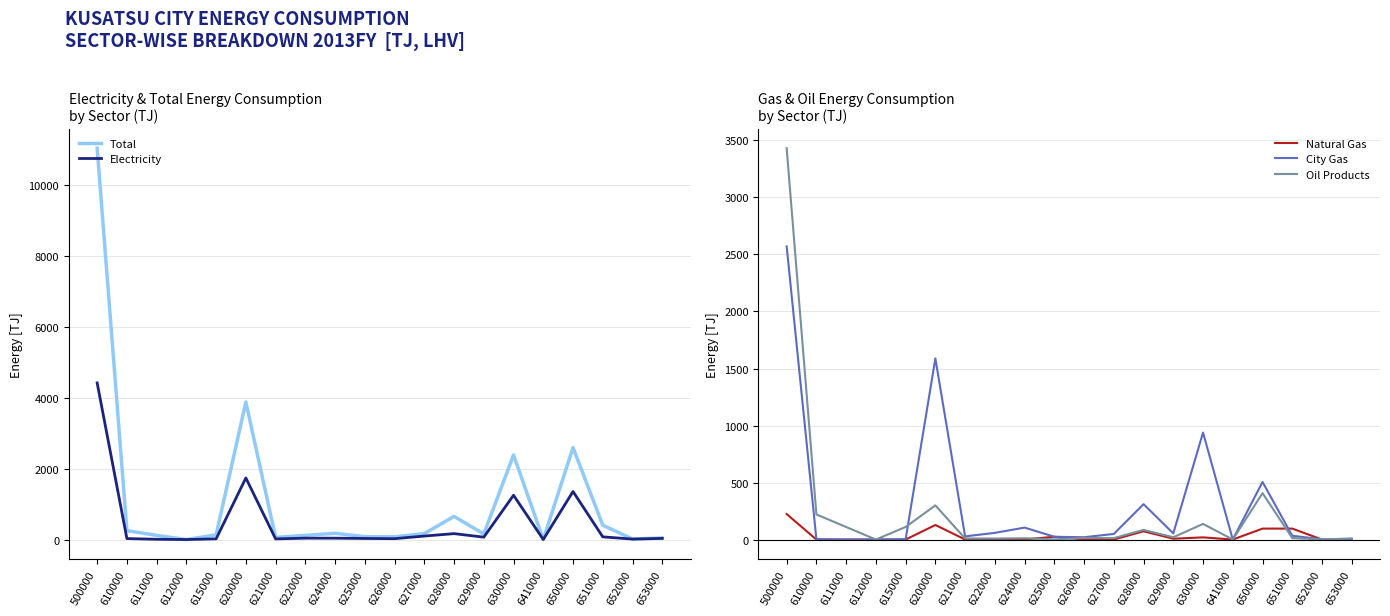

What value does the Electricity series have at 653000?

32.3